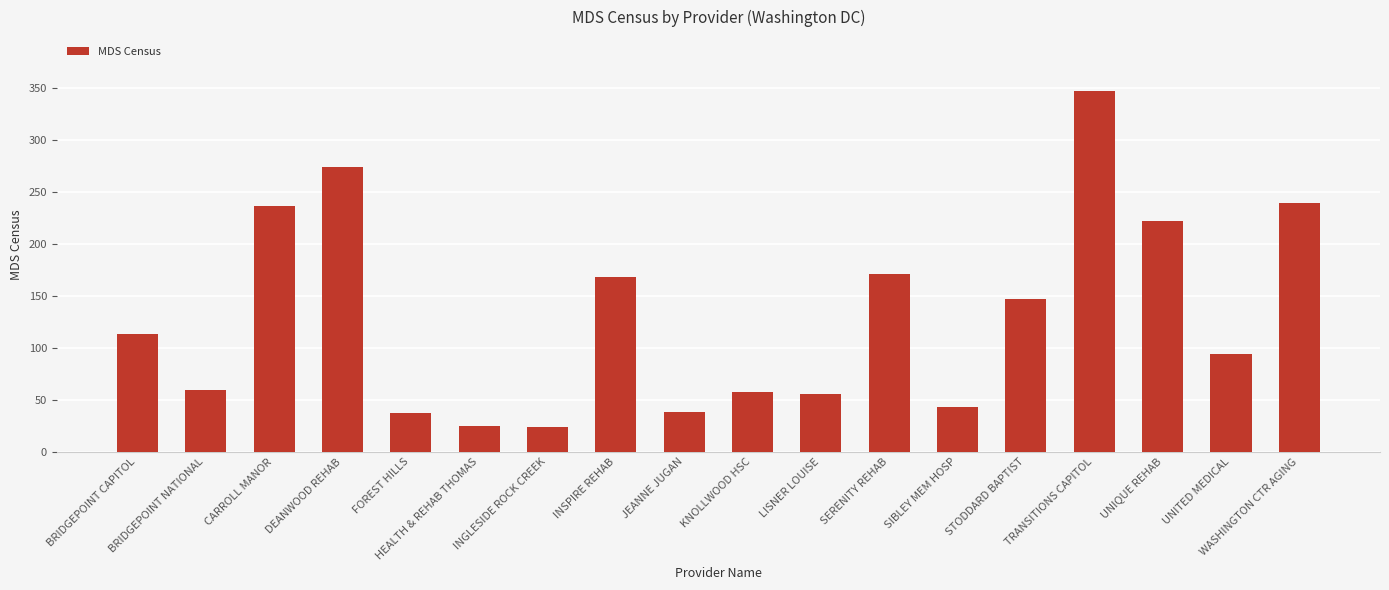

What is the difference between the maximum and minimum values?

322.6